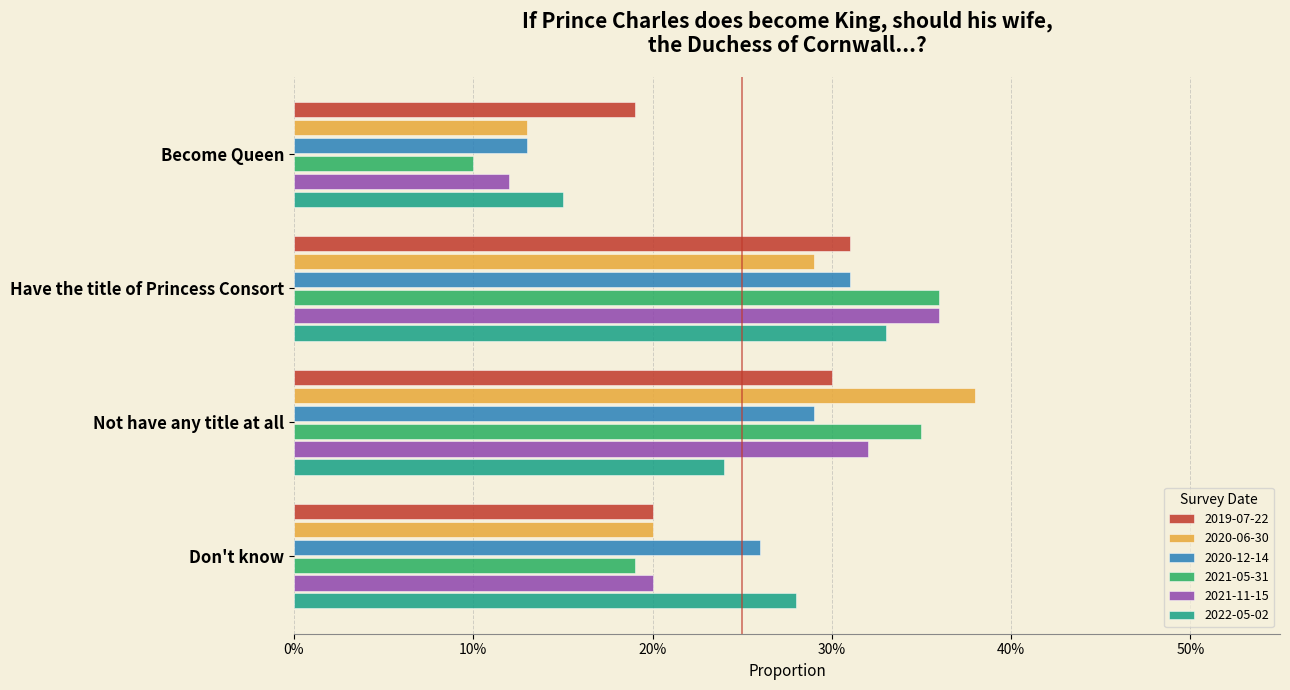

Reading left to right, list all the values displayed in this chart.

2019-07-22: Become Queen=0.2	Have the title of Princess Consort=0.3	Not have any title at all=0.3	Don't know=0.2
2020-06-30: Become Queen=0.1	Have the title of Princess Consort=0.3	Not have any title at all=0.4	Don't know=0.2
2020-12-14: Become Queen=0.1	Have the title of Princess Consort=0.3	Not have any title at all=0.3	Don't know=0.3
2021-05-31: Become Queen=0.1	Have the title of Princess Consort=0.4	Not have any title at all=0.3	Don't know=0.2
2021-11-15: Become Queen=0.1	Have the title of Princess Consort=0.4	Not have any title at all=0.3	Don't know=0.2
2022-05-02: Become Queen=0.1	Have the title of Princess Consort=0.3	Not have any title at all=0.2	Don't know=0.3